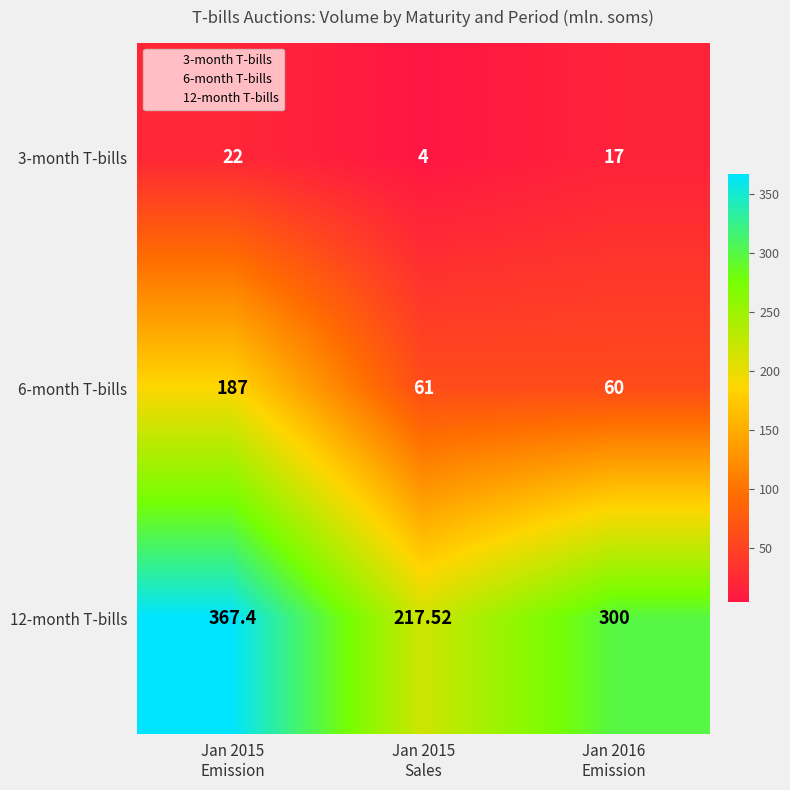

How many distinct data groups are displayed?

3